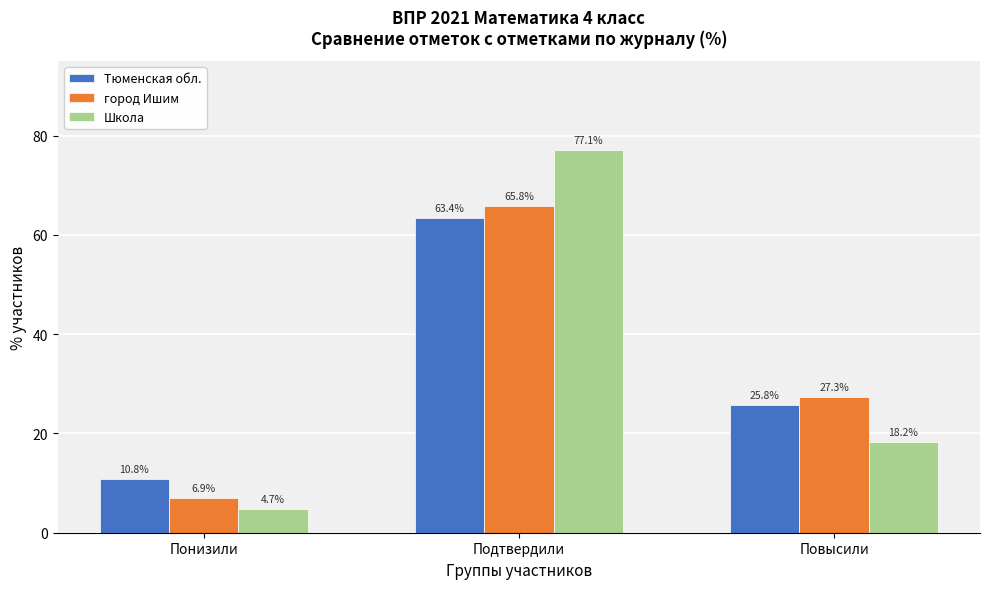

Reading right to left, transcribe all the data shown in this chart.

Тюменская обл.: 25.8	63.4	10.8
город Ишим: 27.3	65.8	6.9
Школа: 18.2	77.1	4.7